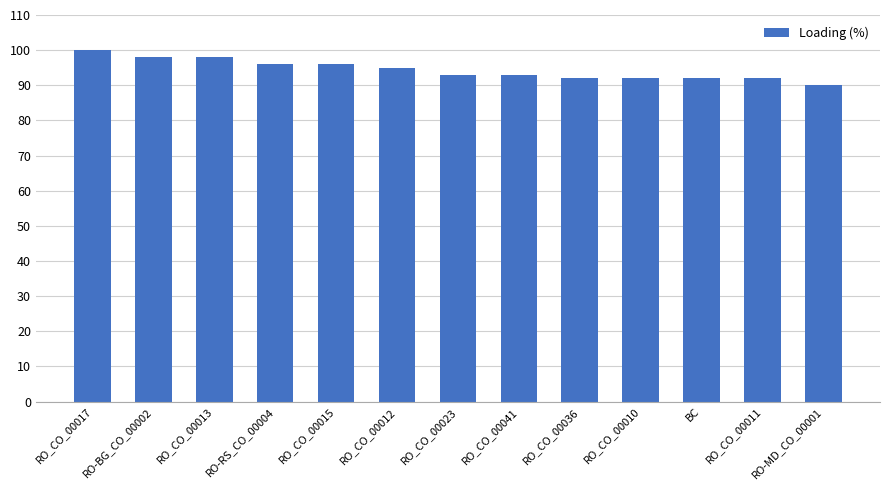

What is the smallest value displayed?

90